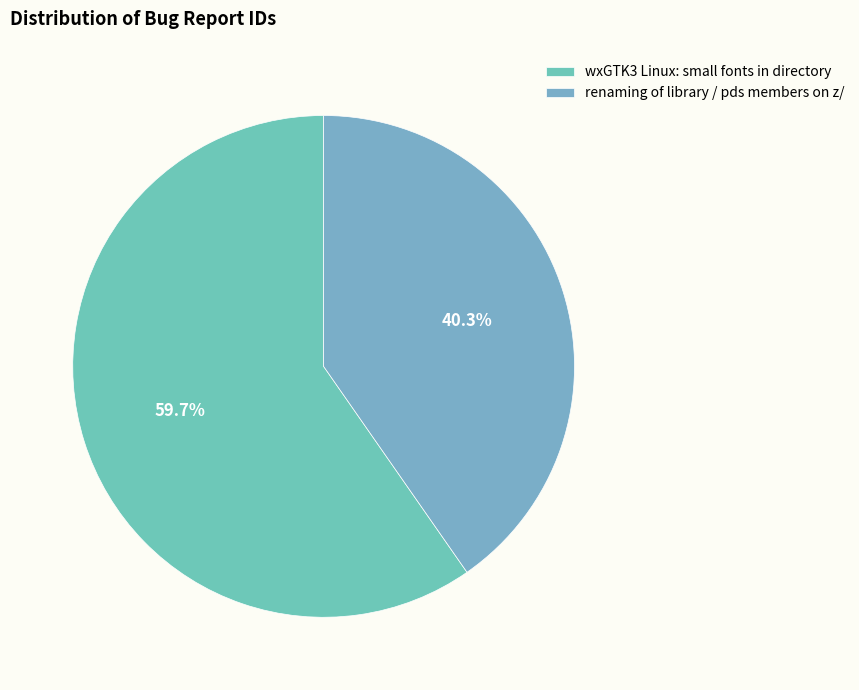

Count the number of slices in the pie.

2